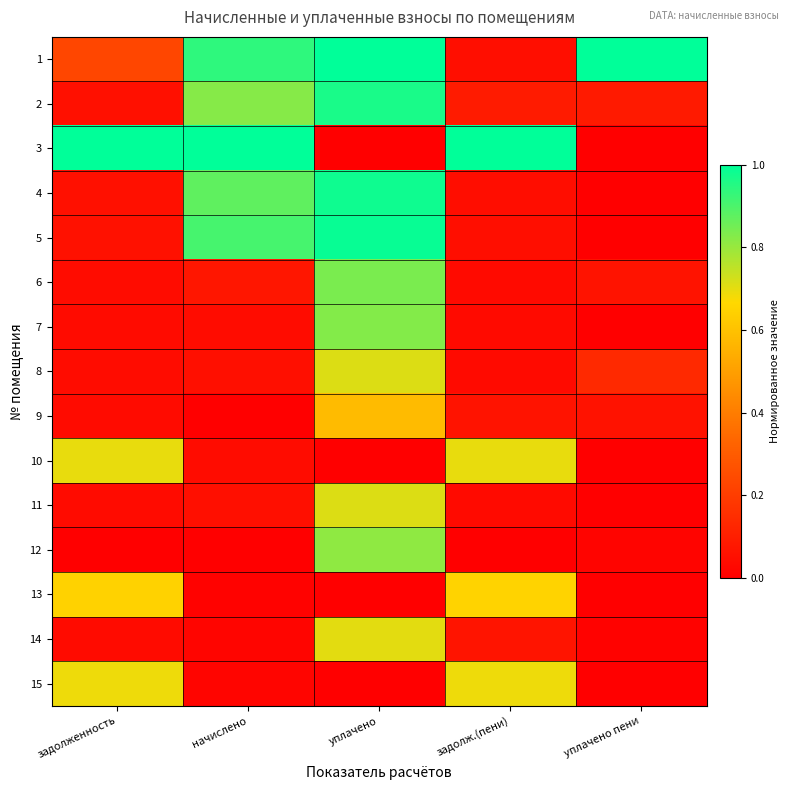

Reading left to right, list all the values displayed in this chart.

1: задолженность=0.2	начислено=0.9	уплачено=1.0	задолж.(пени)=0.0	уплачено пени=1.0
2: задолженность=0.1	начислено=0.8	уплачено=1.0	задолж.(пени)=0.1	уплачено пени=0.1
3: задолженность=1.0	начислено=1.0	уплачено=0.0	задолж.(пени)=1.0	уплачено пени=0.0
4: задолженность=0.1	начислено=0.9	уплачено=1.0	задолж.(пени)=0.0	уплачено пени=0.0
5: задолженность=0.1	начислено=0.9	уплачено=1.0	задолж.(пени)=0.0	уплачено пени=0.0
6: задолженность=0.0	начислено=0.1	уплачено=0.8	задолж.(пени)=0.0	уплачено пени=0.1
7: задолженность=0.0	начислено=0.0	уплачено=0.8	задолж.(пени)=0.0	уплачено пени=0.0
8: задолженность=0.0	начислено=0.1	уплачено=0.7	задолж.(пени)=0.0	уплачено пени=0.1
9: задолженность=0.0	начислено=0.0	уплачено=0.6	задолж.(пени)=0.1	уплачено пени=0.1
10: задолженность=0.7	начислено=0.0	уплачено=0.0	задолж.(пени)=0.7	уплачено пени=0.0
11: задолженность=0.0	начислено=0.1	уплачено=0.7	задолж.(пени)=0.0	уплачено пени=0.0
12: задолженность=0.0	начислено=0.0	уплачено=0.8	задолж.(пени)=0.0	уплачено пени=0.0
13: задолженность=0.6	начислено=0.0	уплачено=0.0	задолж.(пени)=0.7	уплачено пени=0.0
14: задолженность=0.0	начислено=0.0	уплачено=0.7	задолж.(пени)=0.1	уплачено пени=0.0
15: задолженность=0.7	начислено=0.0	уплачено=0.0	задолж.(пени)=0.7	уплачено пени=0.0